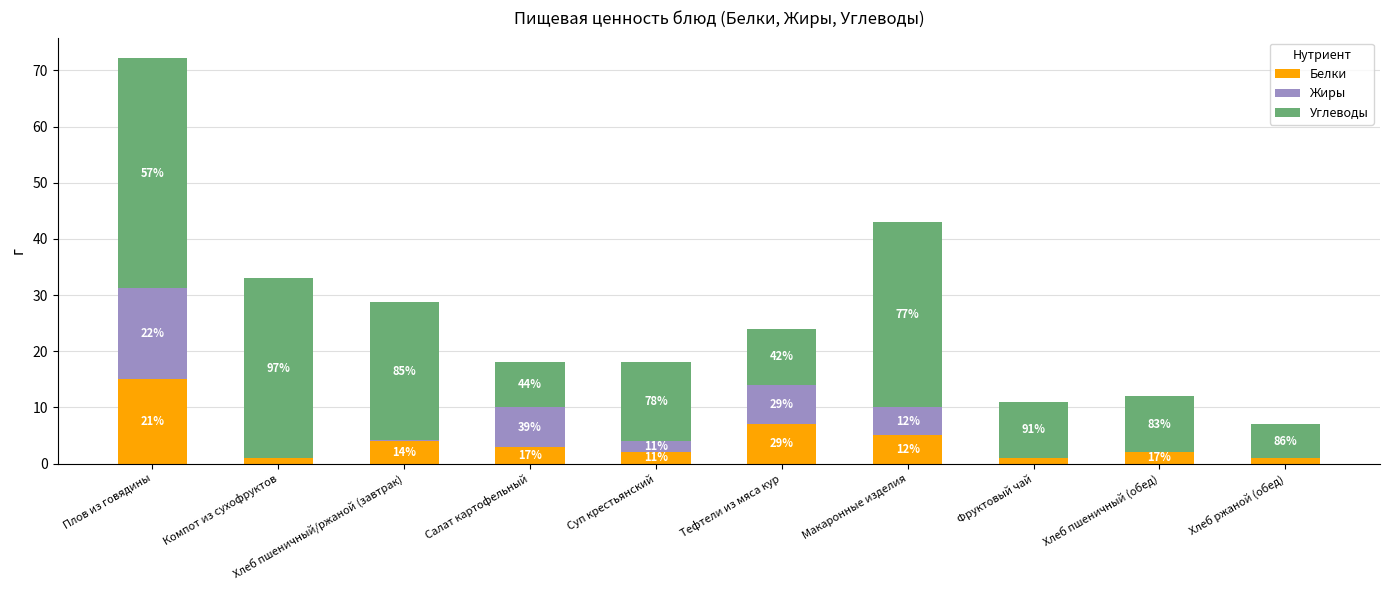

What are all the series names shown in the legend?

Белки, Жиры, Углеводы